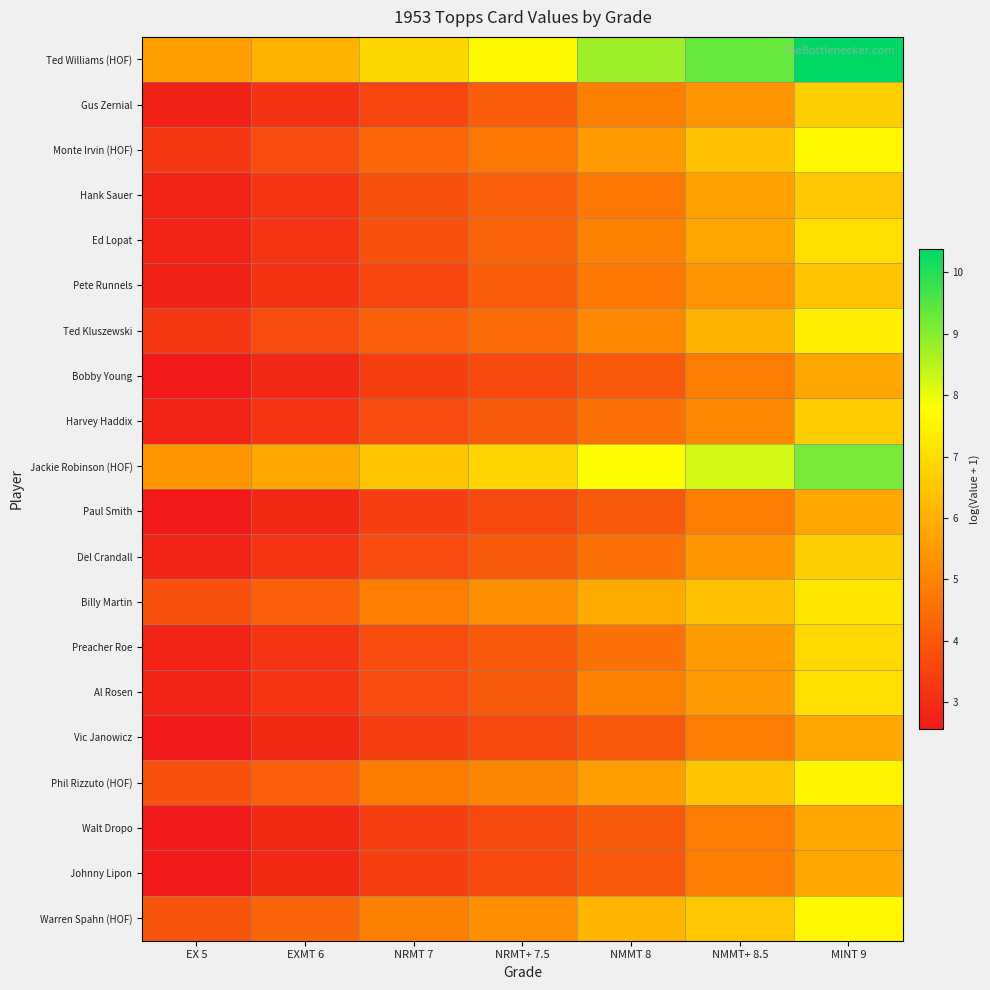

Rank the series by their maximum value, from highest to lowest.

Ted Williams (HOF), Jackie Robinson (HOF), Monte Irvin (HOF), Warren Spahn (HOF), Phil Rizzuto (HOF), Ted Kluszewski, Billy Martin, Ed Lopat, Al Rosen, Preacher Roe, Gus Zernial, Del Crandall, Harvey Haddix, Hank Sauer, Pete Runnels, Bobby Young, Paul Smith, Vic Janowicz, Walt Dropo, Johnny Lipon